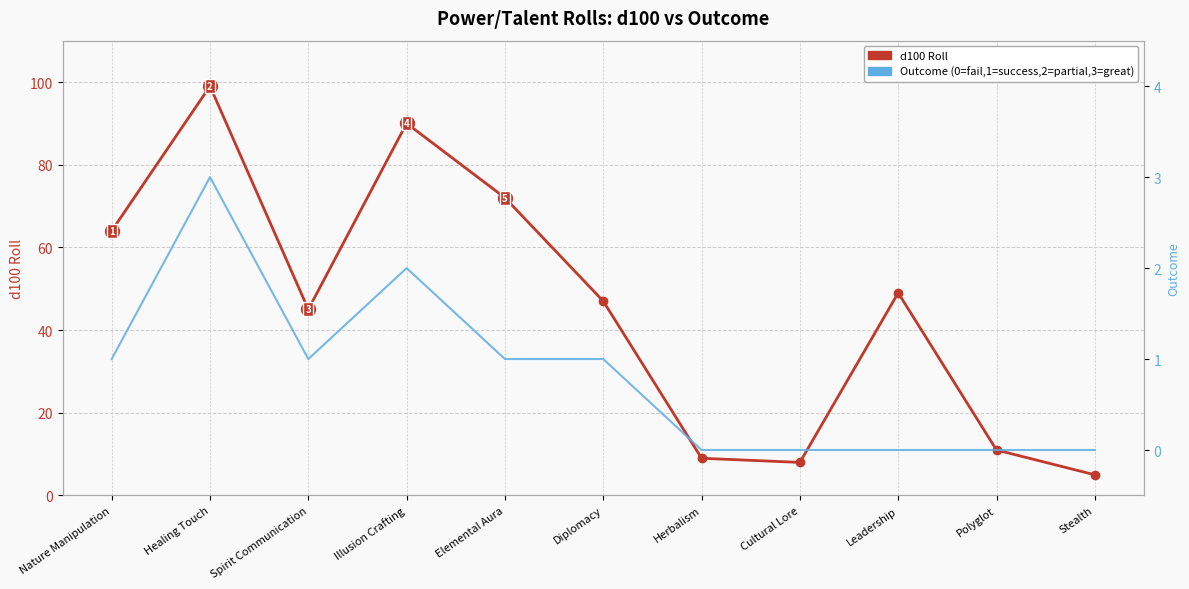

Between Cultural Lore and Spirit Communication, which is larger?

Spirit Communication